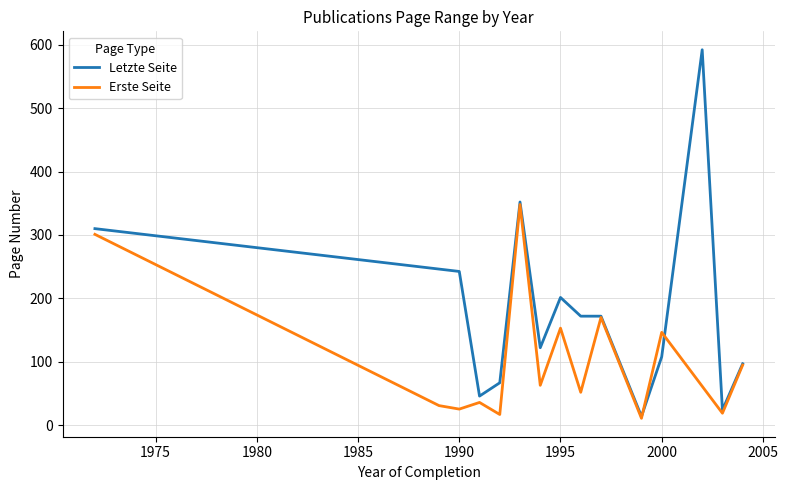

What is the minimum value for Letzte Seite?

14.0